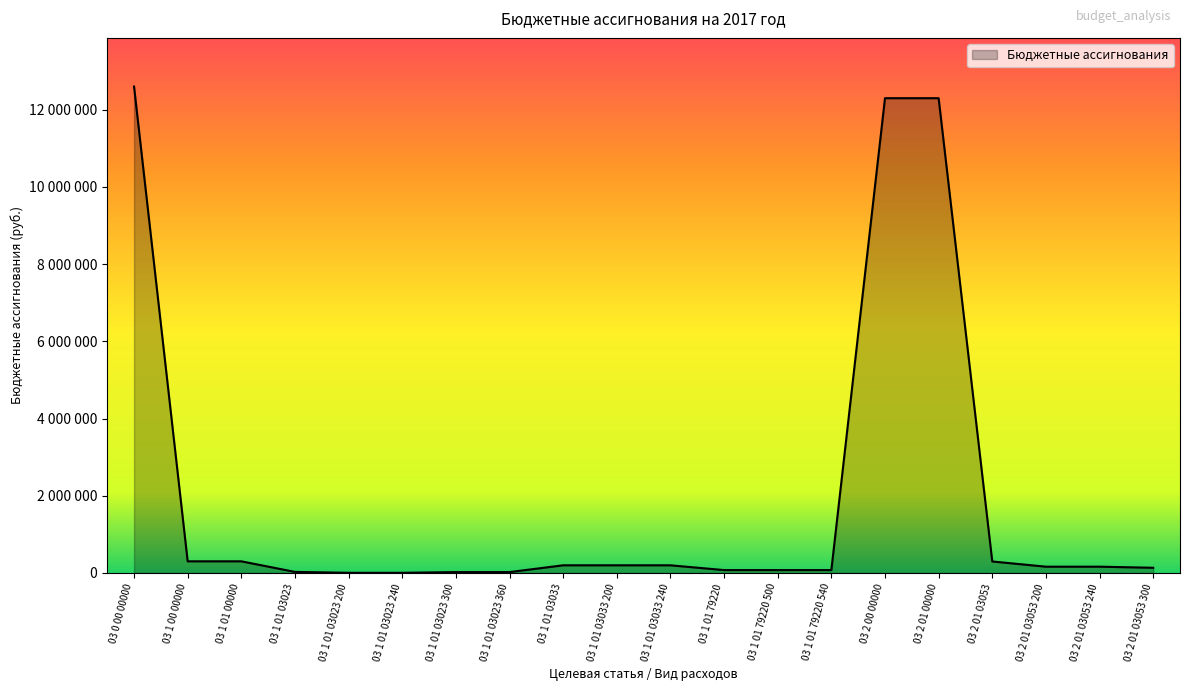

Is this an area chart (filled region under the line)?

Yes